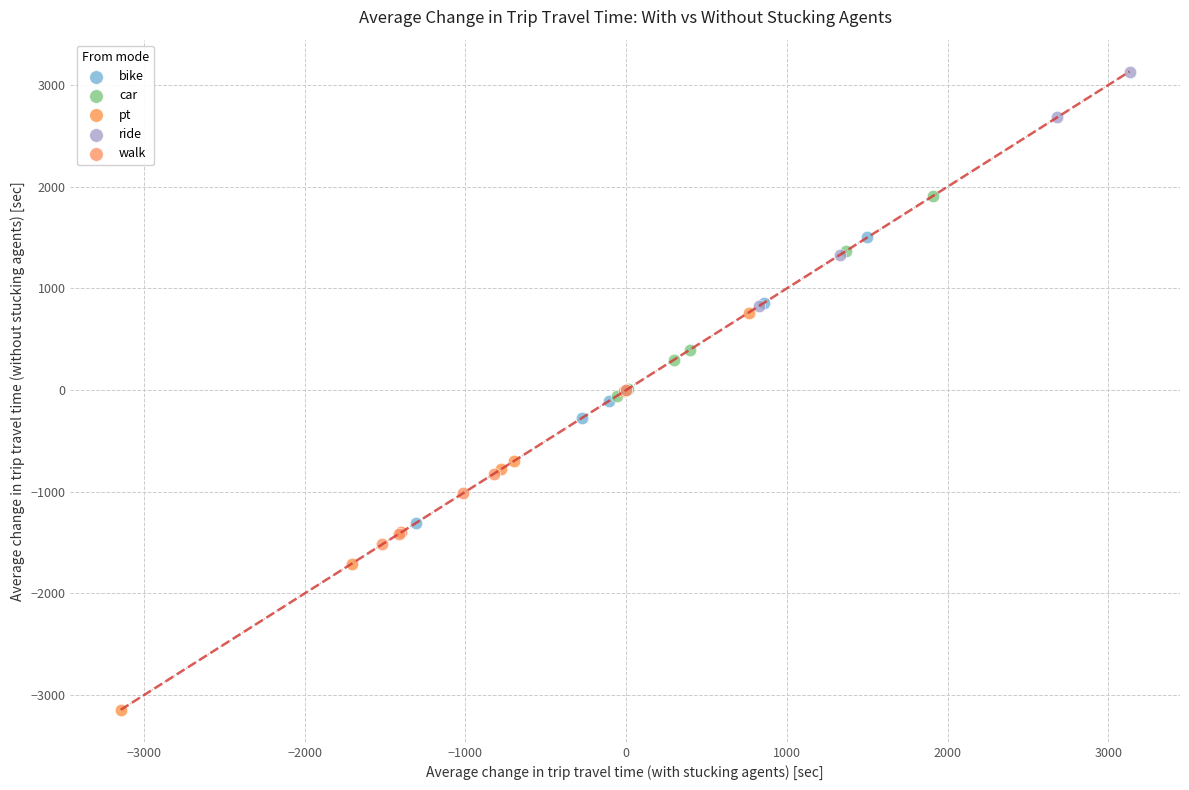

Which series reaches the minimum Y coordinate?

pt